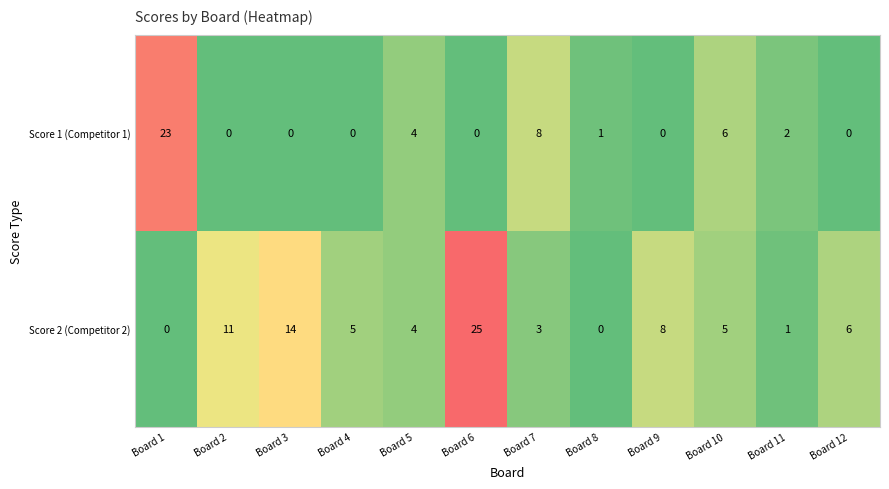

True or false: Score 2 (Competitor 2) has a value of 11 at Board 2.

True